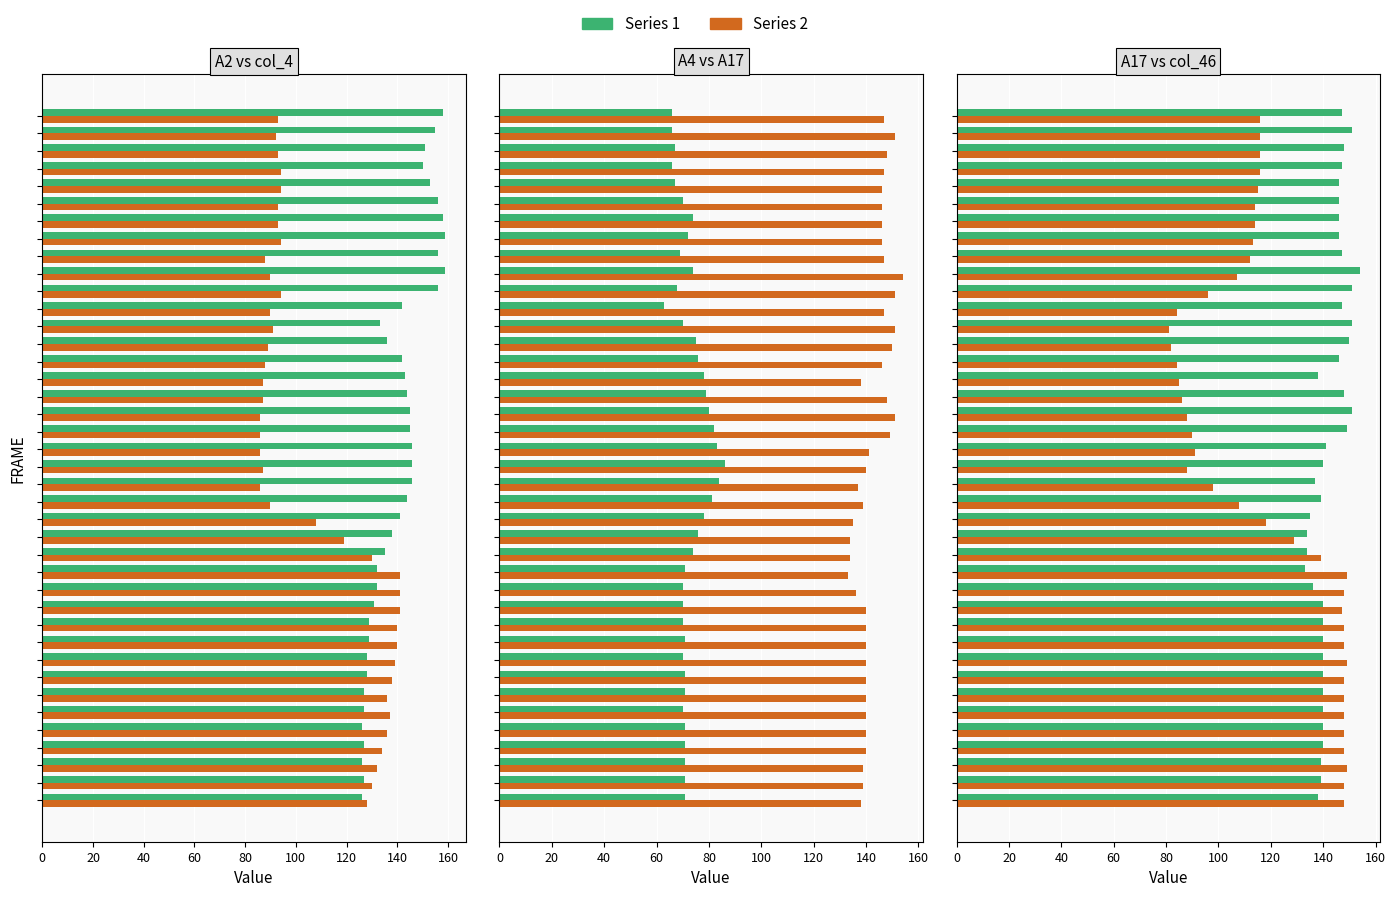

What is the difference between the highest and lowest values at 19?

60